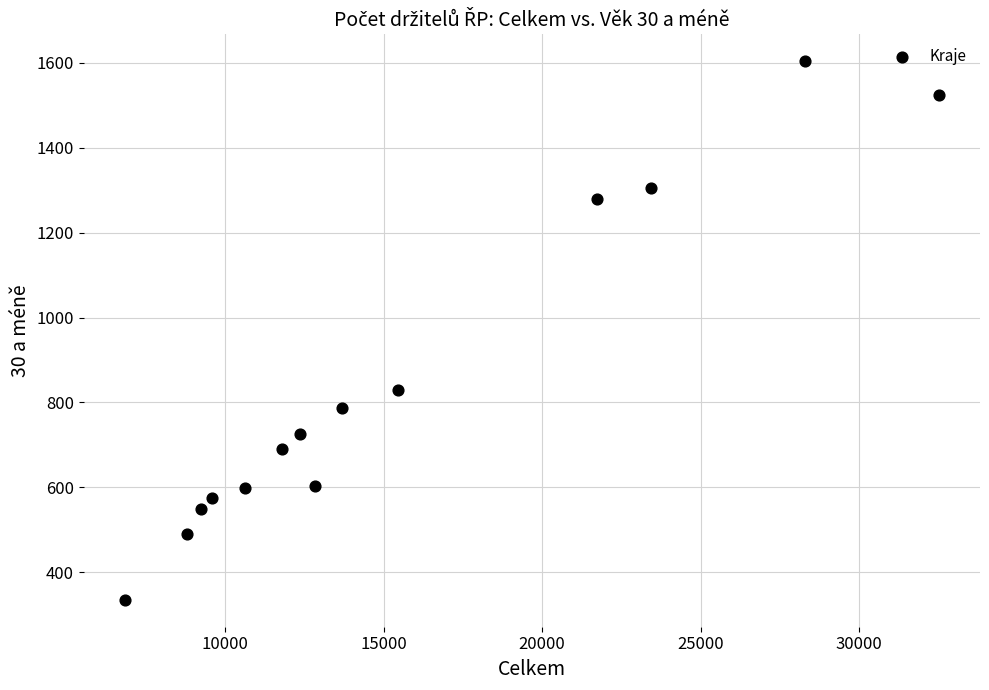

What Y value in the scatter plot is closest to 969?

829